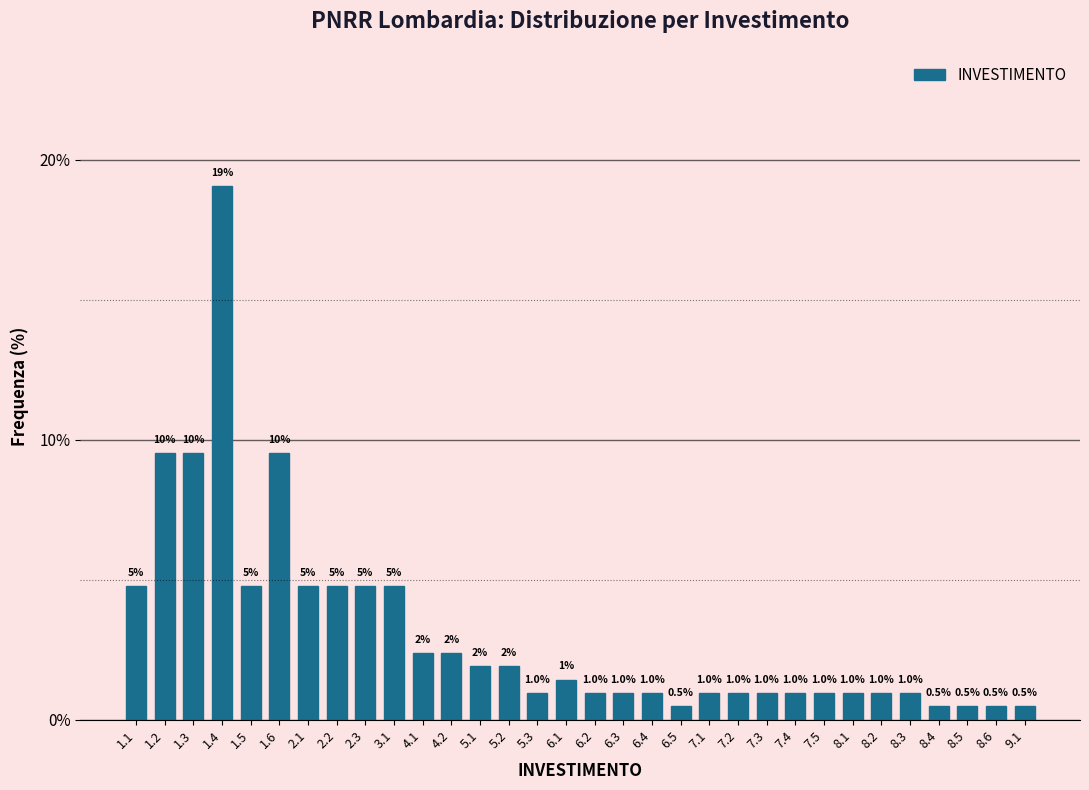

What position from the left is 7.2?

22